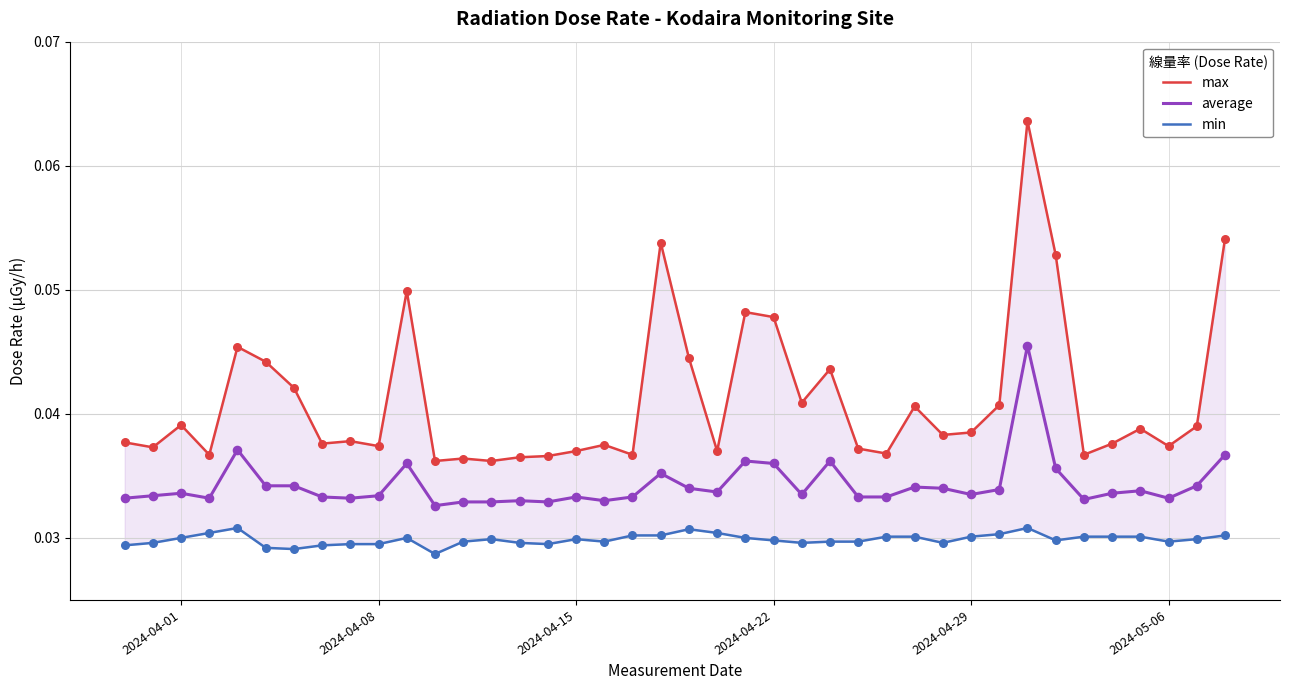

At how many categories does at least one series exceed 0?

40